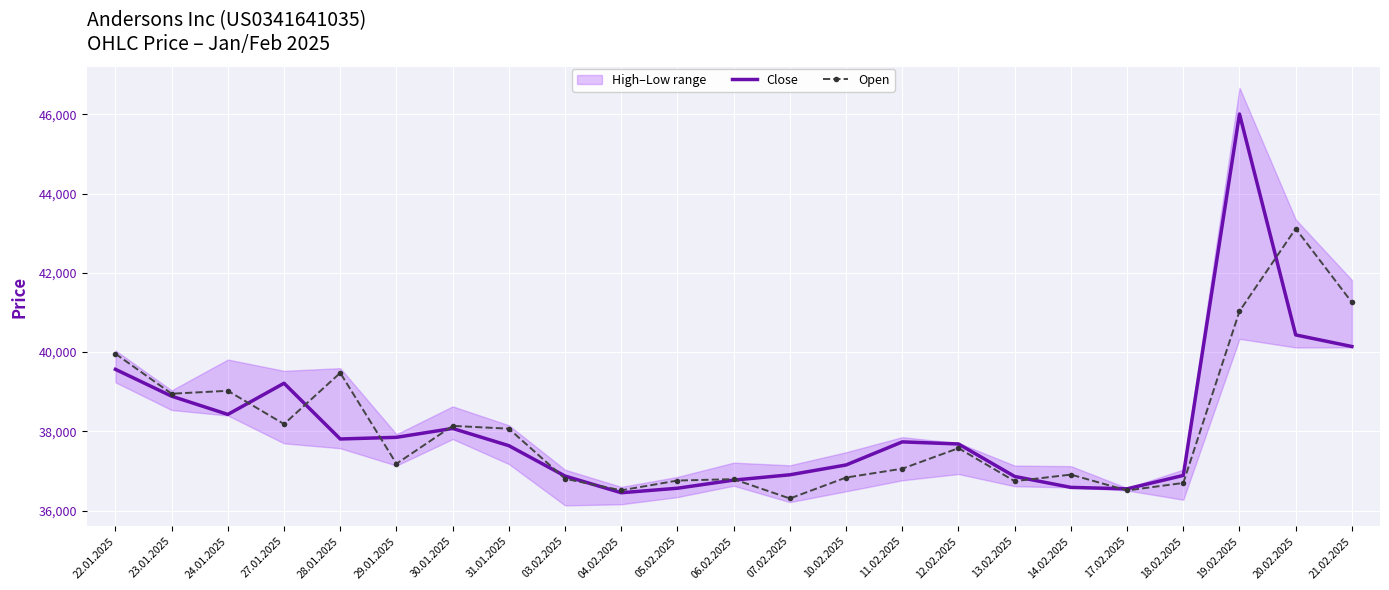

Count the number of categories in the chart.

23